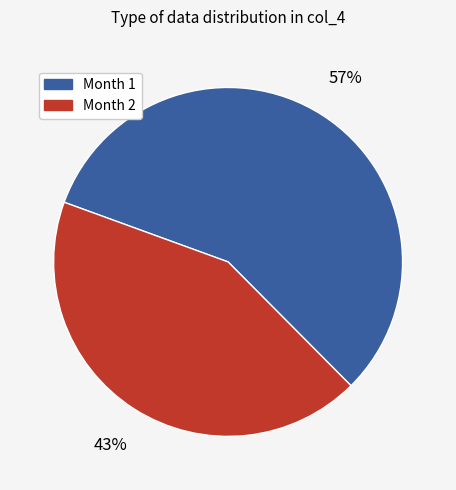

To the nearest percent, what is the average slice percentage?

50%